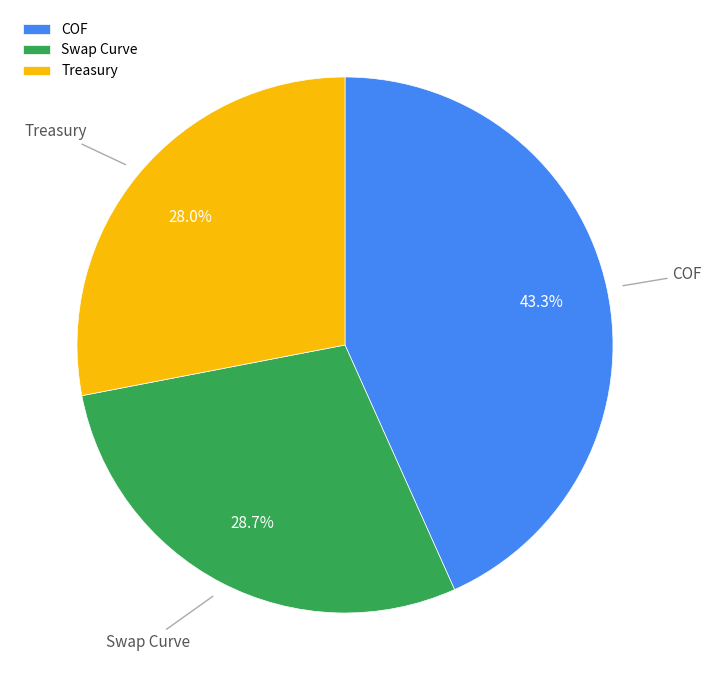

To the nearest percent, what percentage of the pie is COF?

43%